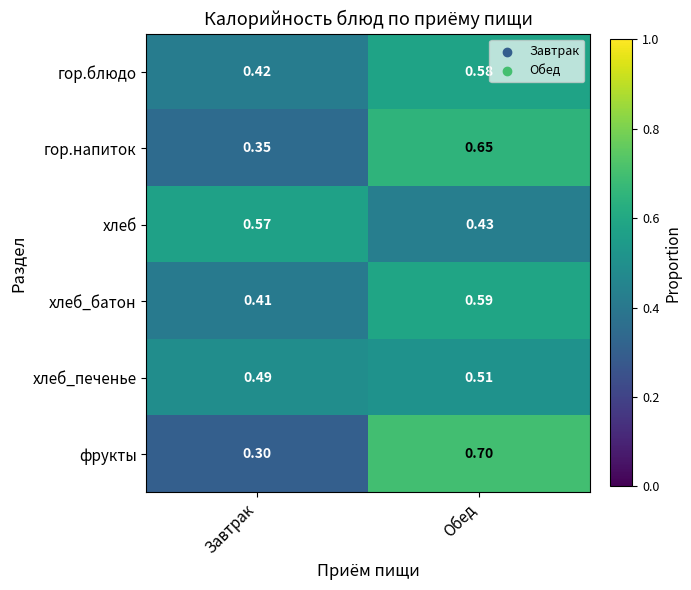

Where is гор.блюдо nearest to the value 0?

Завтрак